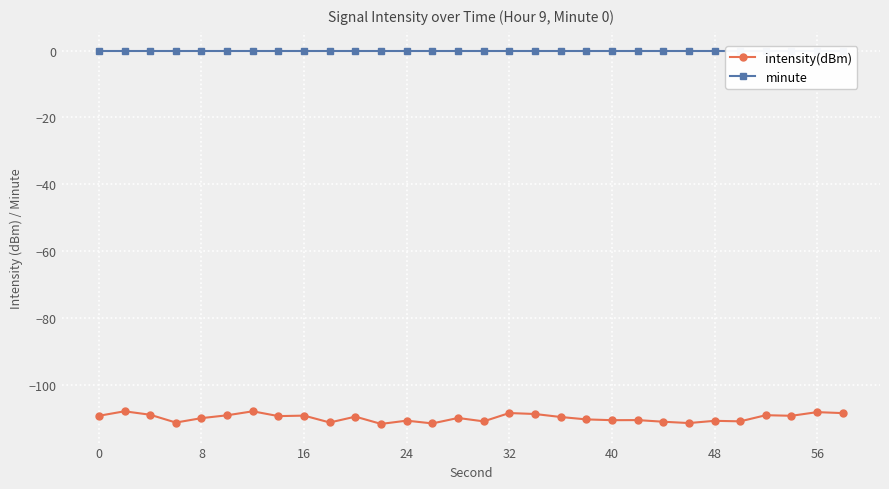

List the series in order of their overall mean, highest first.

minute, intensity(dBm)